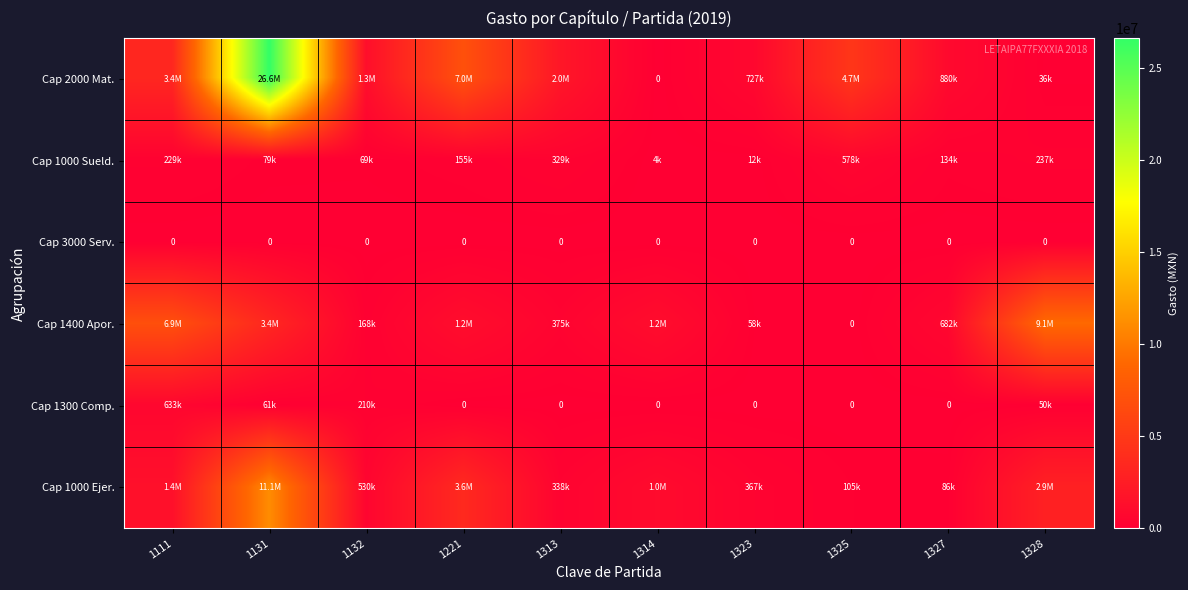

At which label does Cap 2000 Mat. reach its minimum?

1314